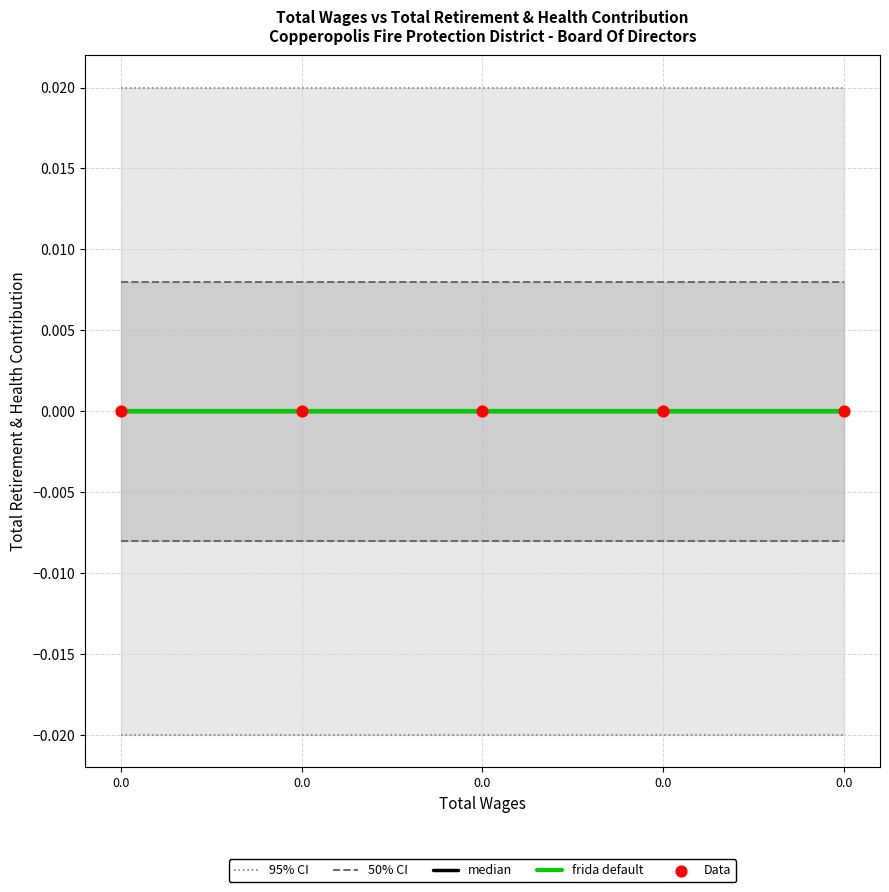

Which series reaches the minimum Y coordinate?

median